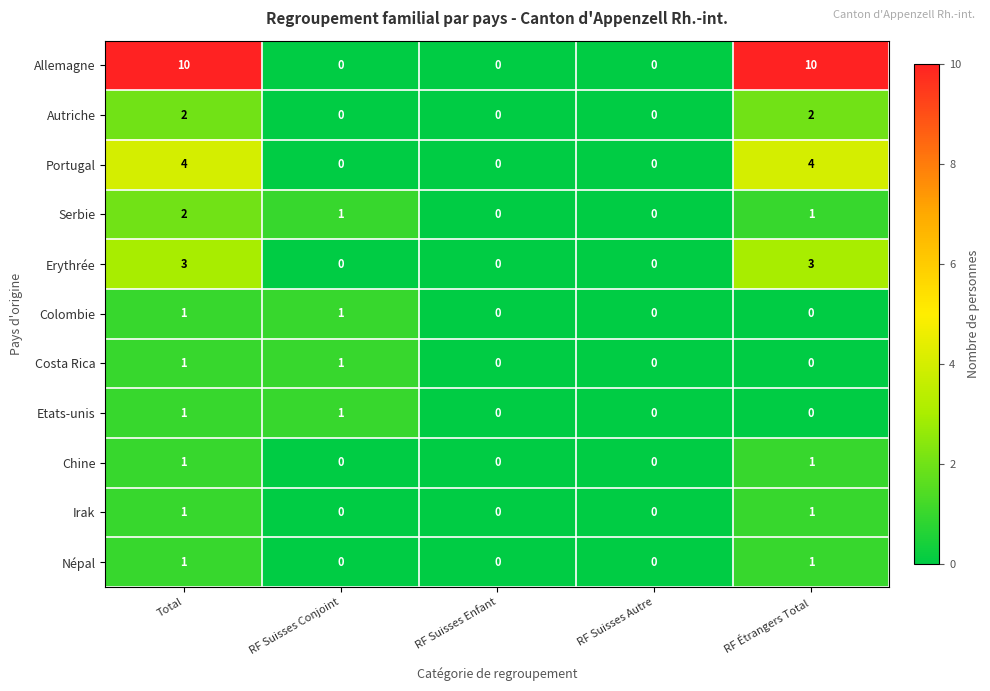

What is the difference between the second highest and minimum values in the Portugal series?

4